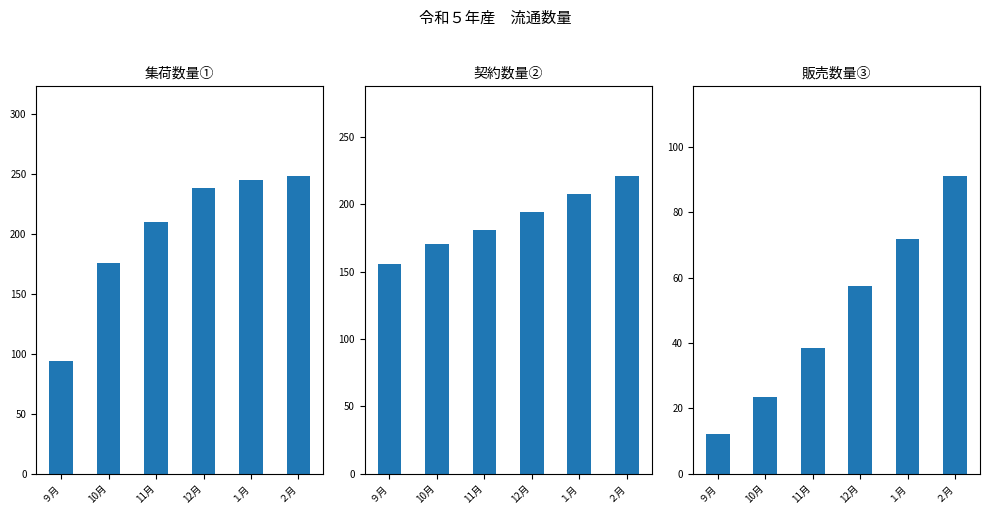

What is the difference between the 契約数量② values at １月 and ９月?

52.2